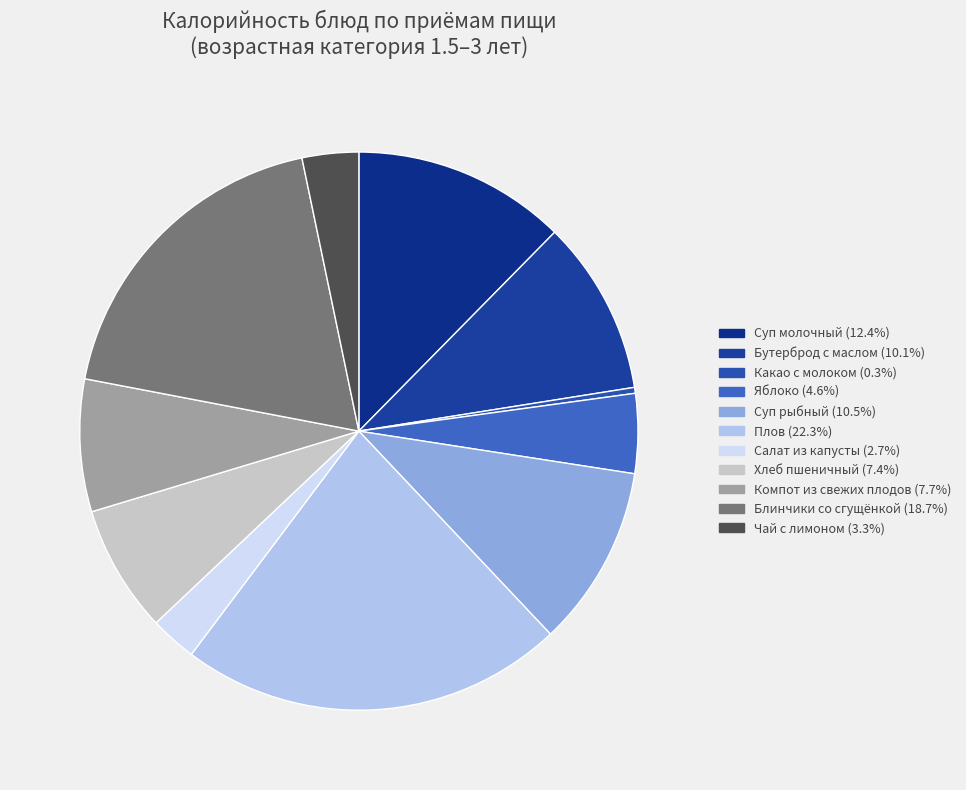

Is the sum of Яблоко and Суп рыбный greater than half?

No